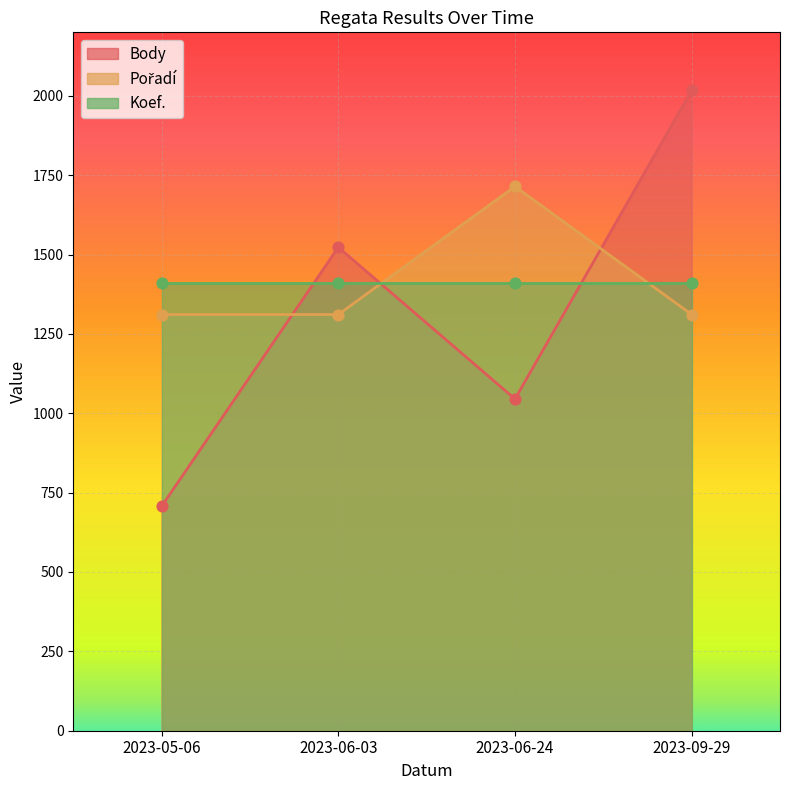

Which series has the largest total across all categories?

Pořadí